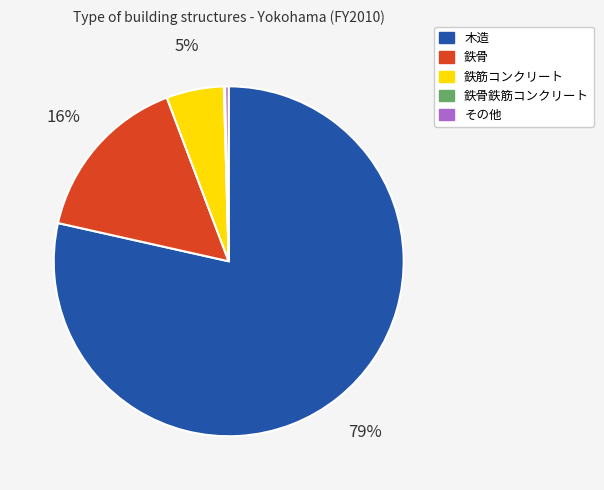

To the nearest percent, what portion does 木造 represent?

79%